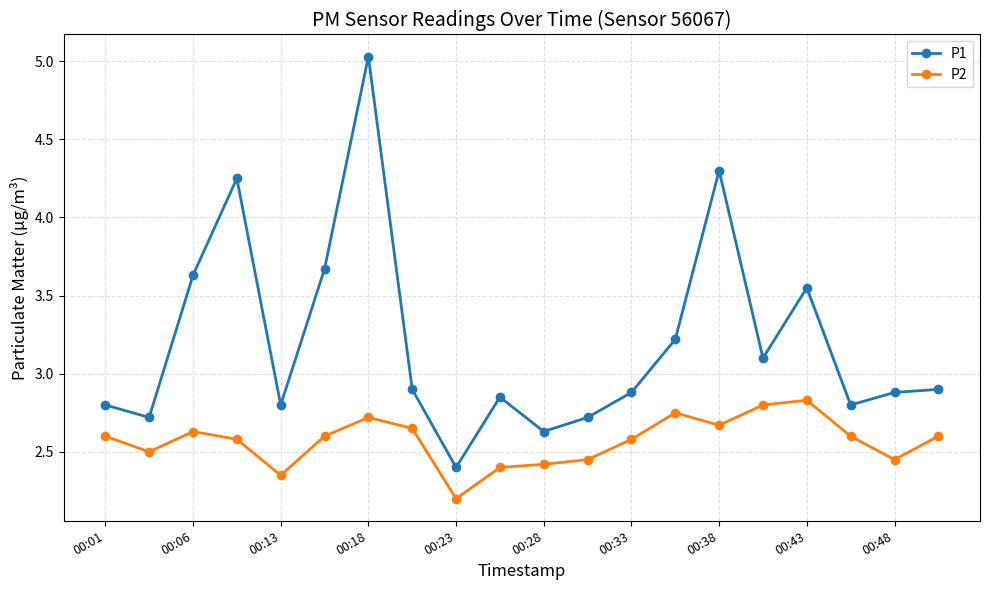

True or false: P2 and P1 cross at least once.

False